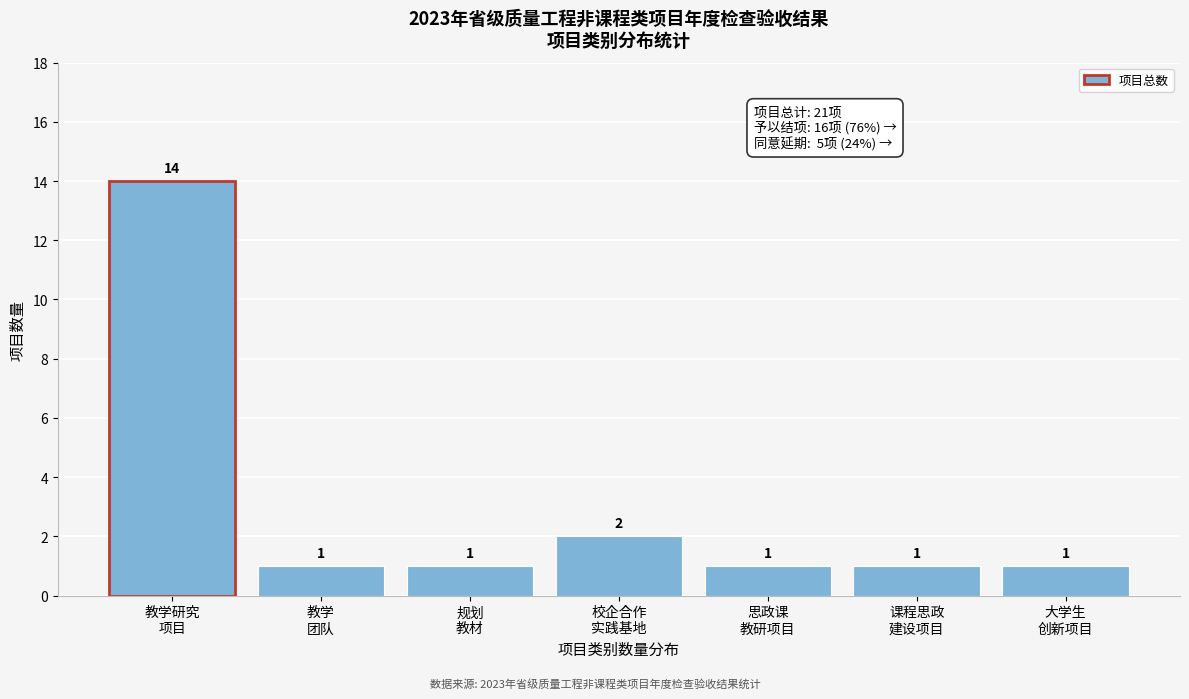

Reading right to left, list all the values displayed in this chart.

1	1	1	2	1	1	14